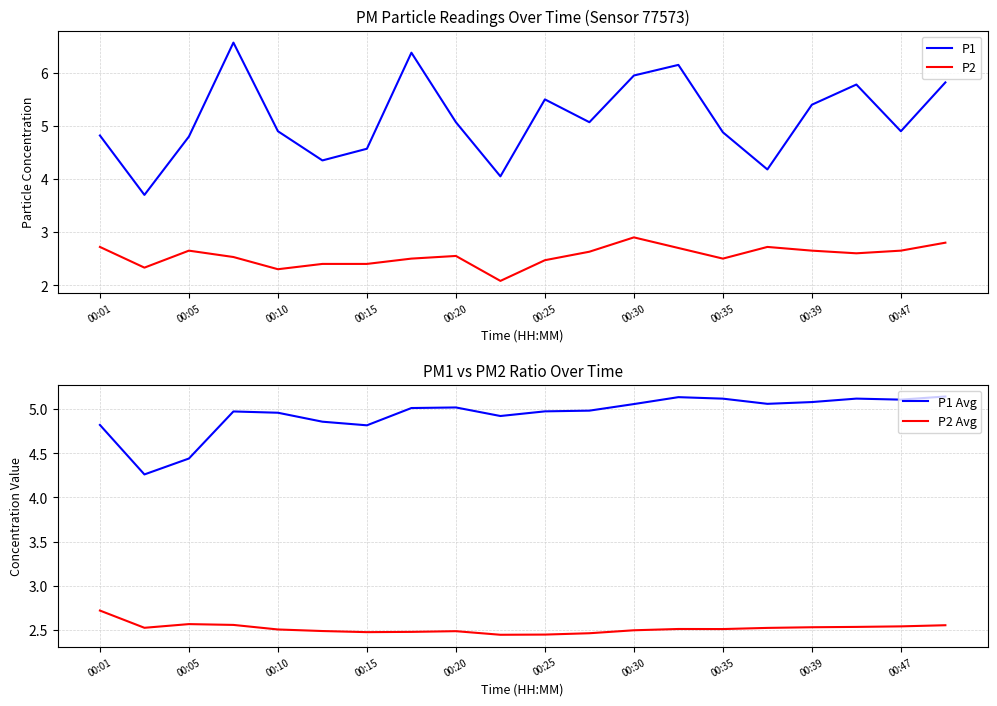

True or false: P1 and P2 cross at least once.

False